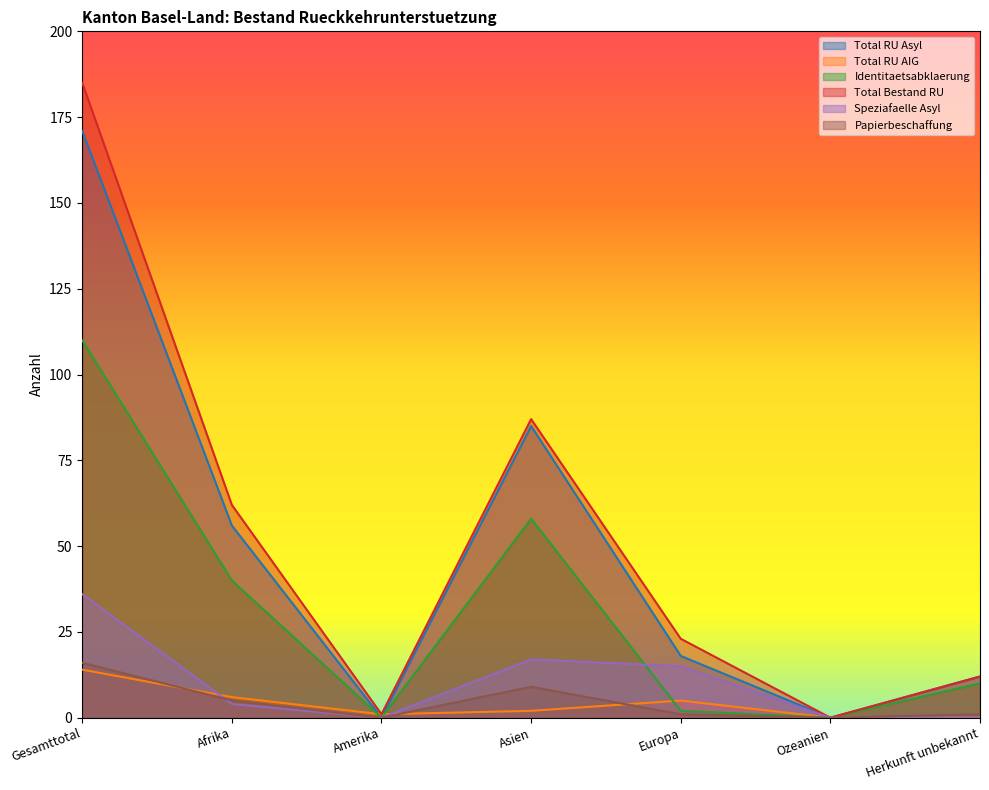

Read the Total Bestand RU value at Amerika.

1